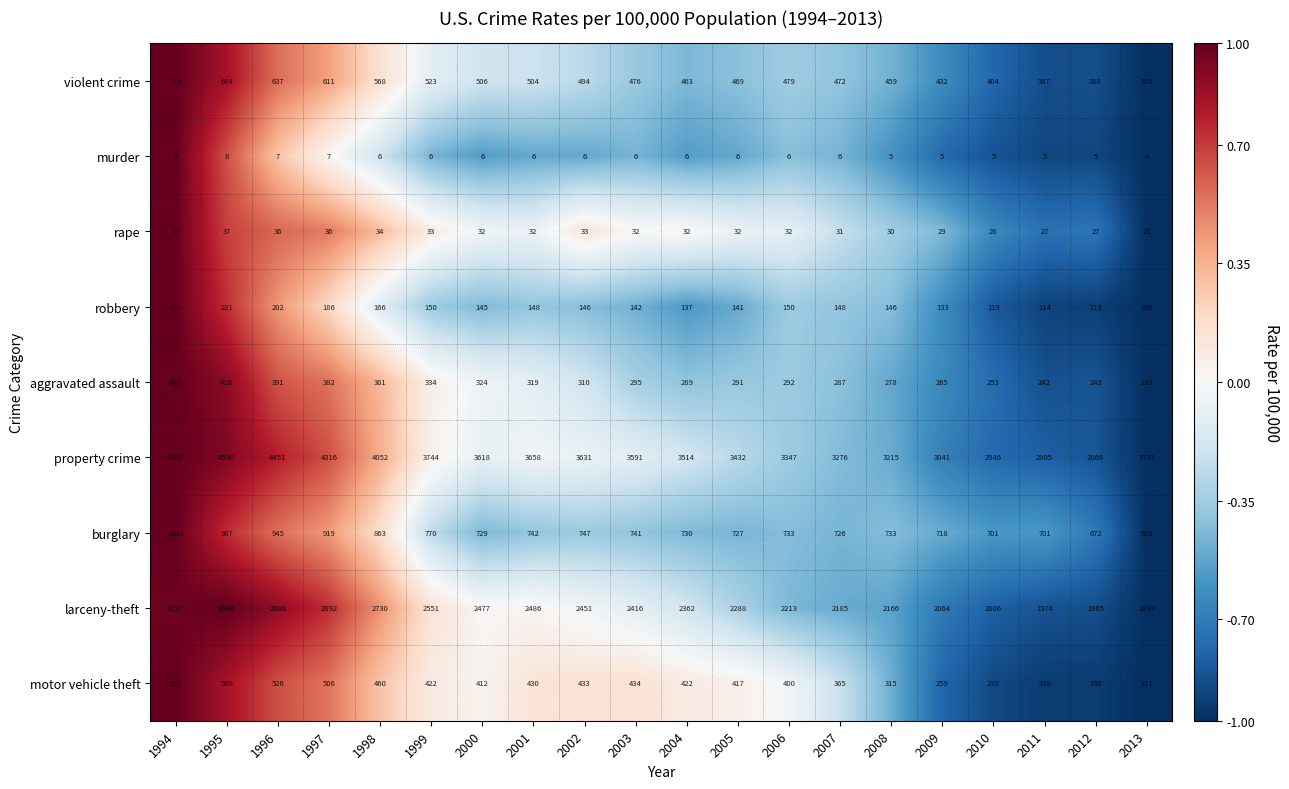

Which series has the largest total across all categories?

property crime